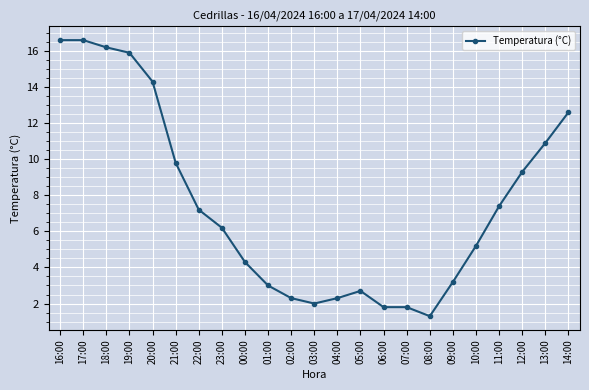

The value at 16:00 is 16.6. True or false?

True